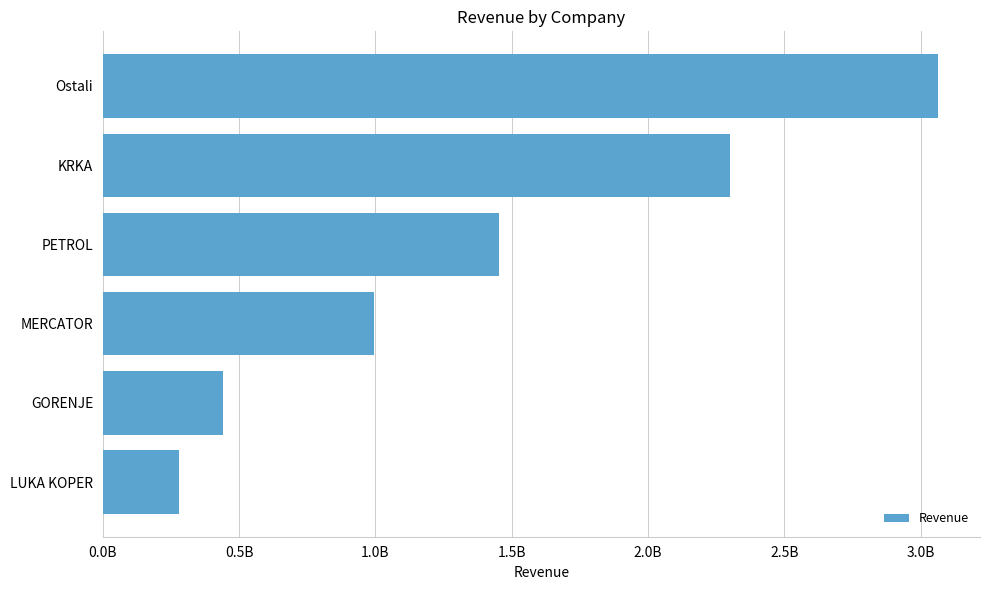

Does the chart contain any negative values?

No